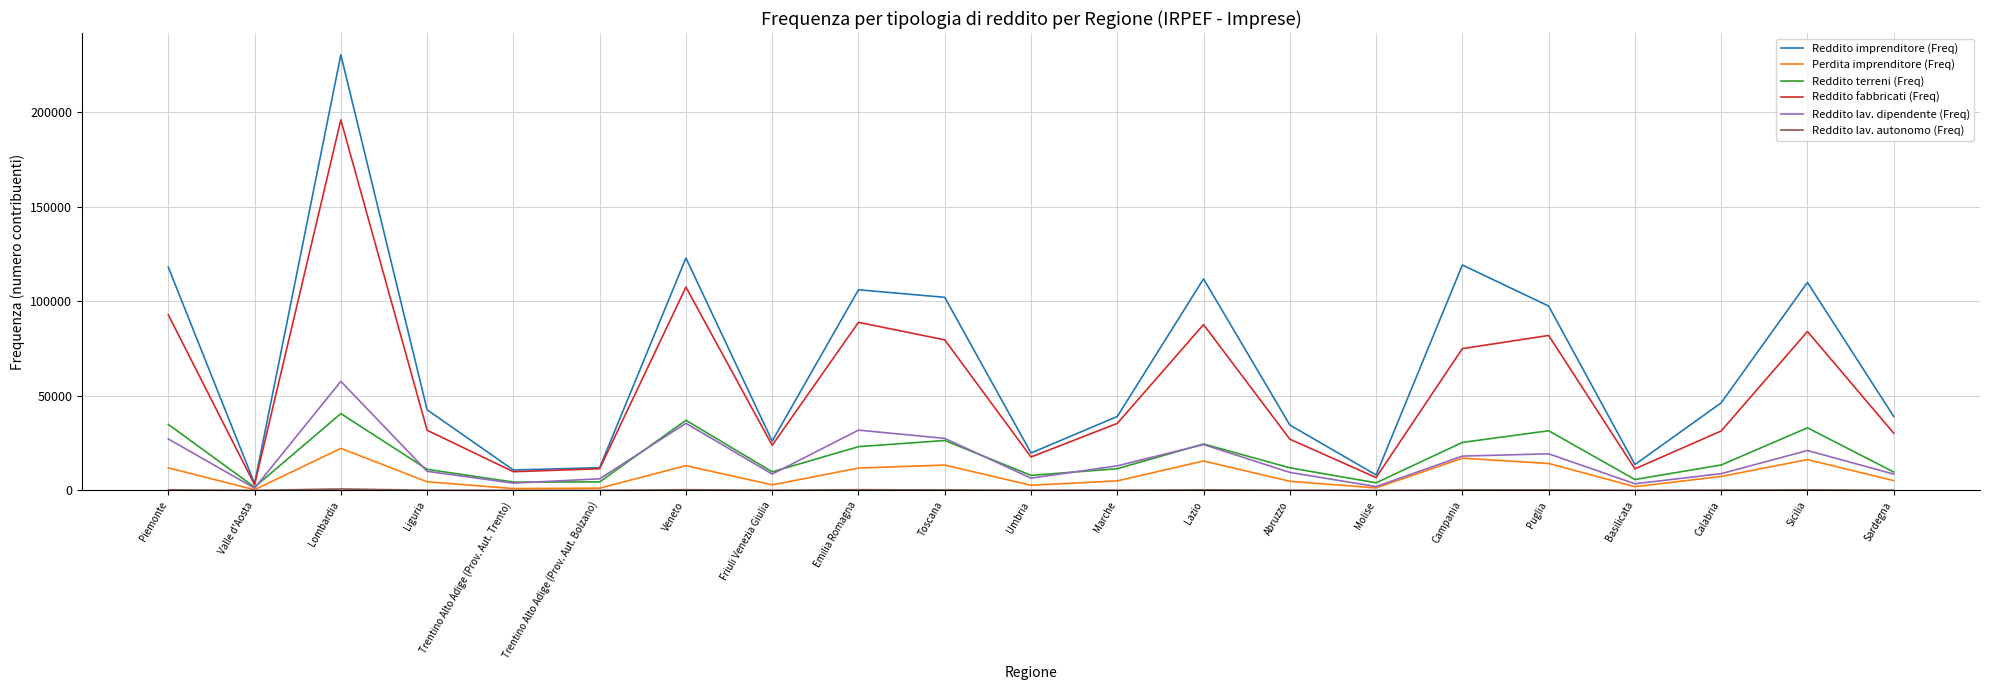

At which category is the sum across all series the highest?

Lombardia